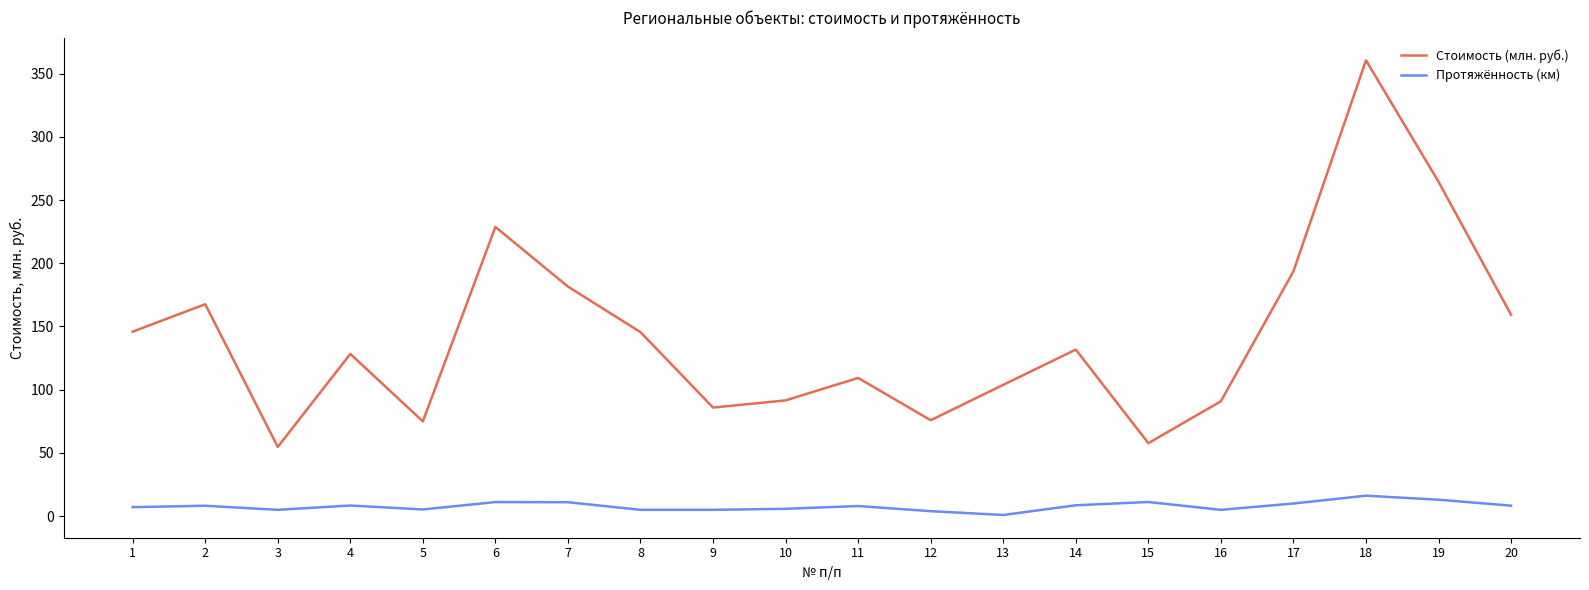

What is the greatest value displayed?

360.5